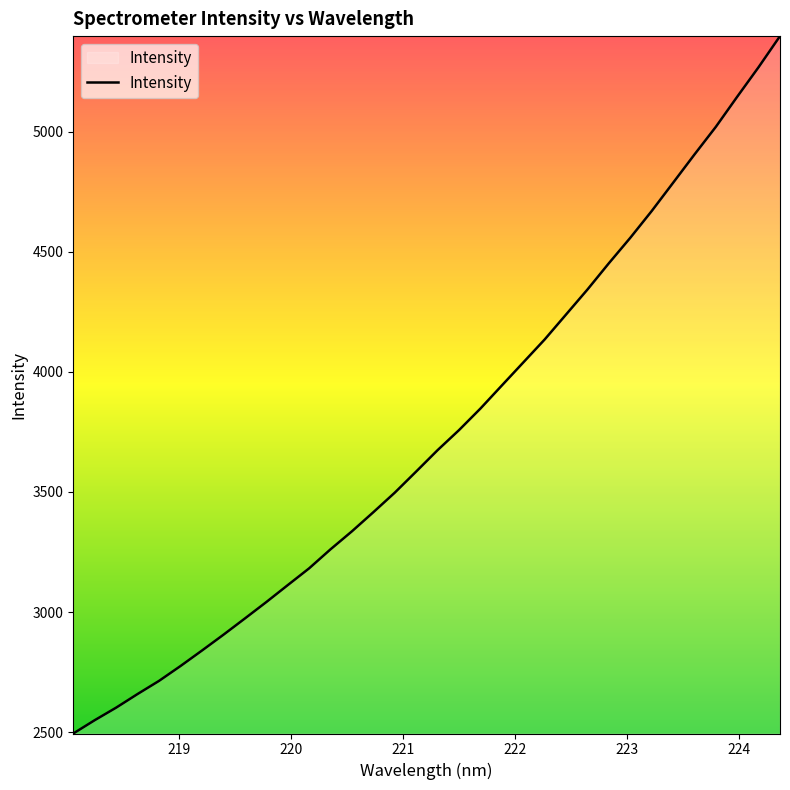

What is the maximum value shown in the chart?

5398.4